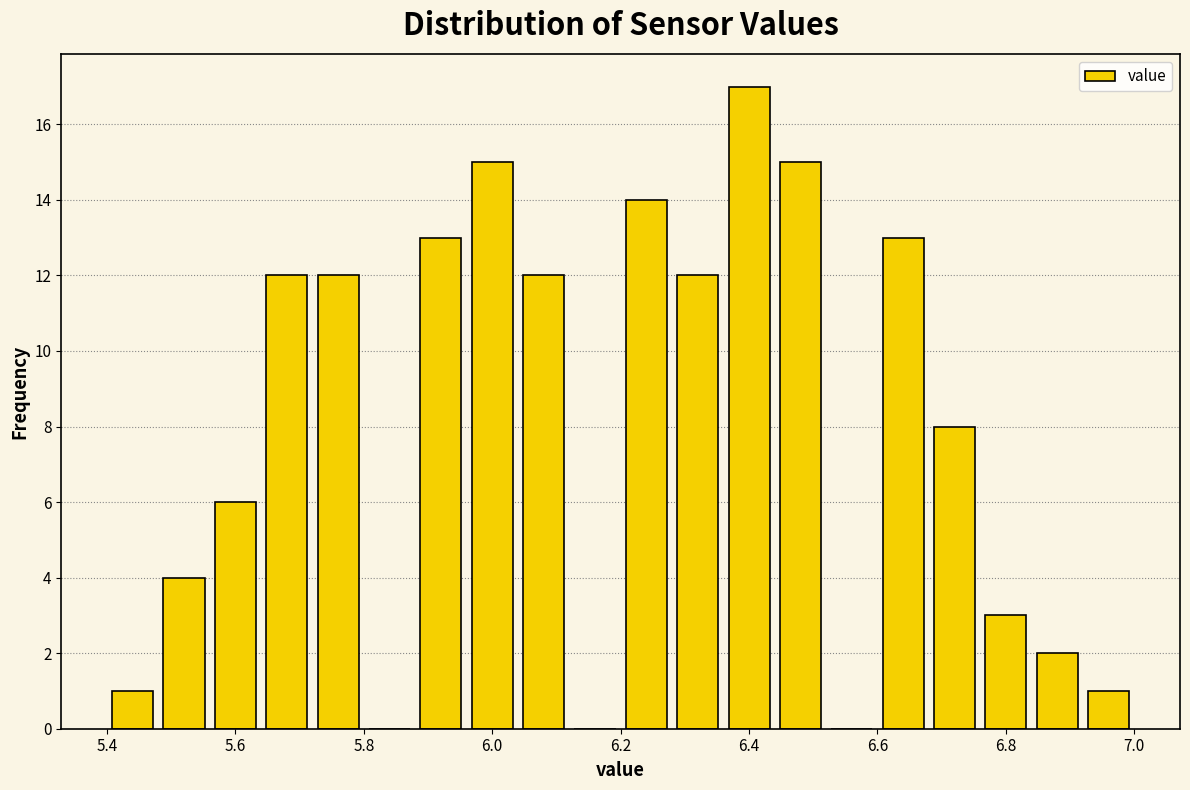

Reading left to right, list every bar in this chart as the range it spans on the x-axis followed by its height. The values are not printed on the chart, so give them approximately, as read against the axis.

5.40 to 5.48: 1
5.48 to 5.56: 4
5.56 to 5.64: 6
5.64 to 5.72: 12
5.72 to 5.80: 12
5.80 to 5.88: 0
5.88 to 5.96: 13
5.96 to 6.04: 15
6.04 to 6.12: 12
6.12 to 6.20: 0
6.20 to 6.28: 14
6.28 to 6.36: 12
6.36 to 6.44: 17
6.44 to 6.52: 15
6.52 to 6.60: 0
6.60 to 6.68: 13
6.68 to 6.76: 8
6.76 to 6.84: 3
6.84 to 6.92: 2
6.92 to 7.00: 1